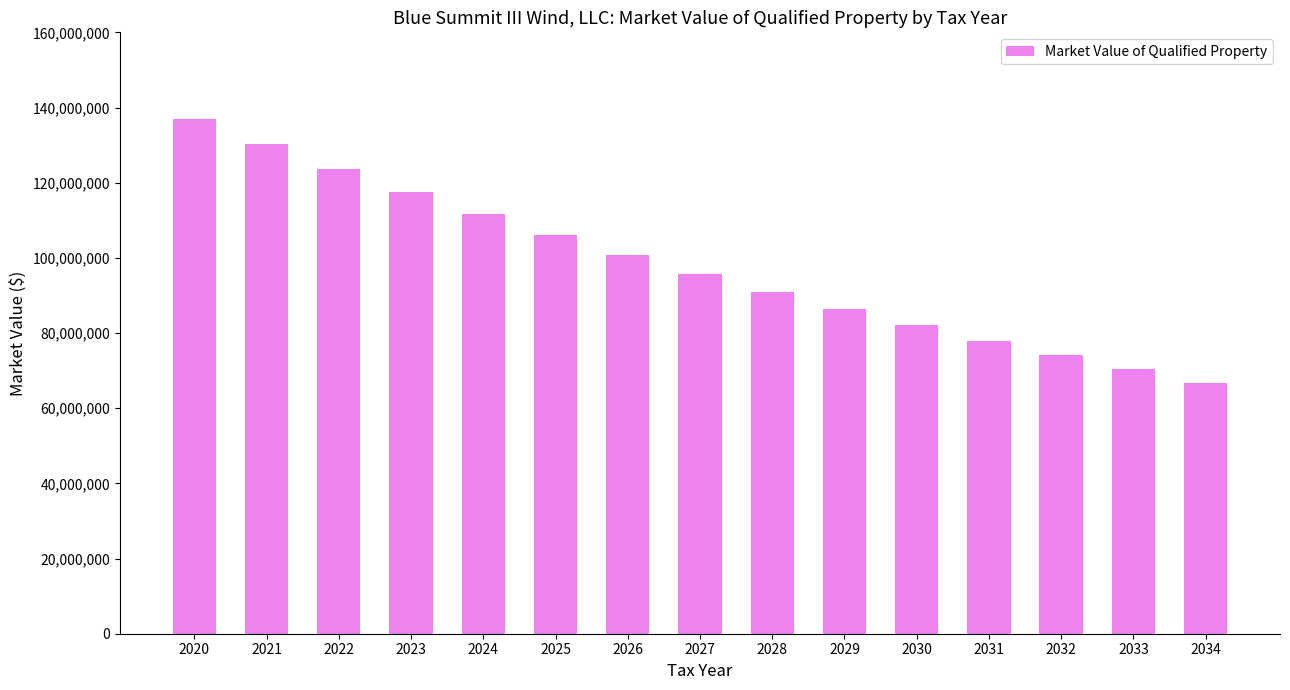

What is the sum of the values at 2021 and 2024?

241828976.4